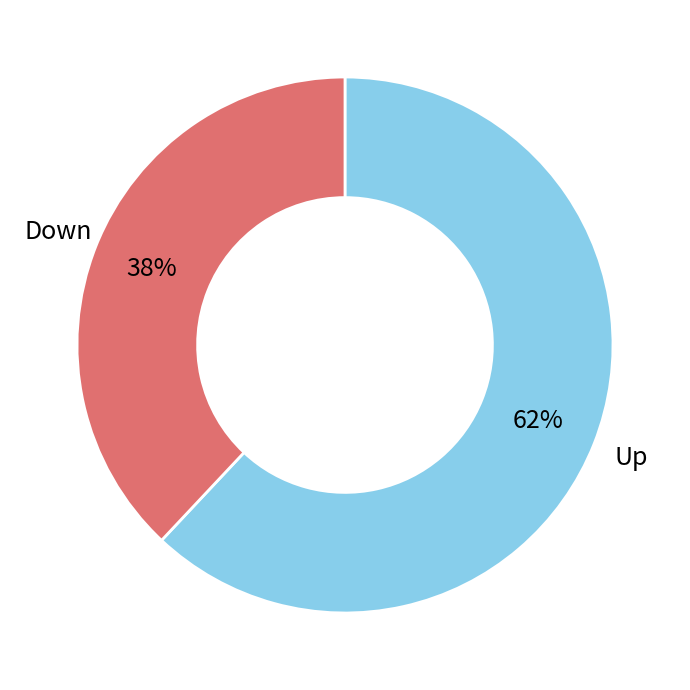

To the nearest percent, what is the average slice percentage?

50%